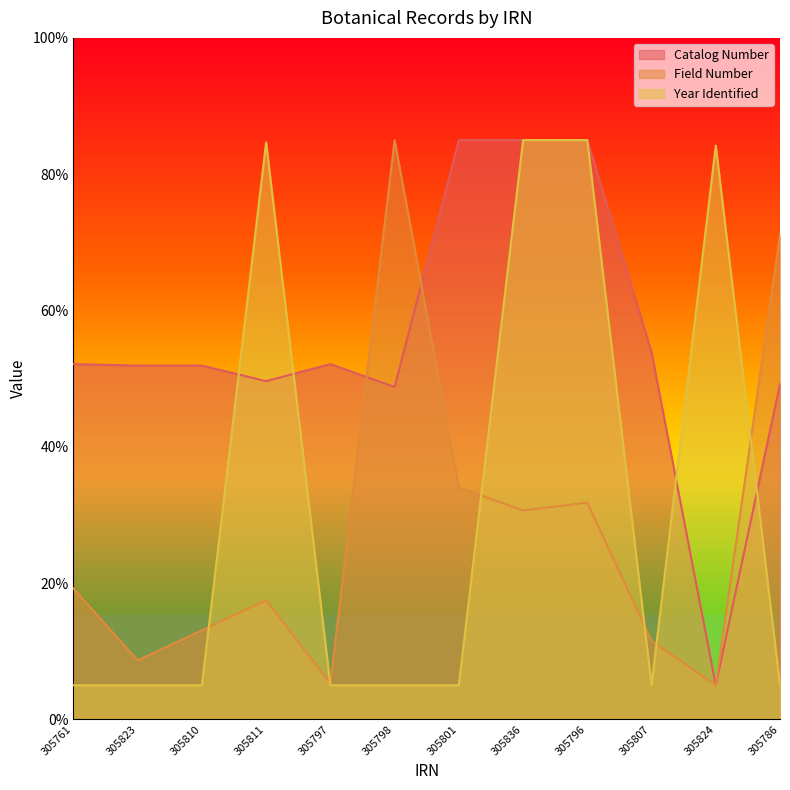

What is the minimum value for Year Identified?

5.0